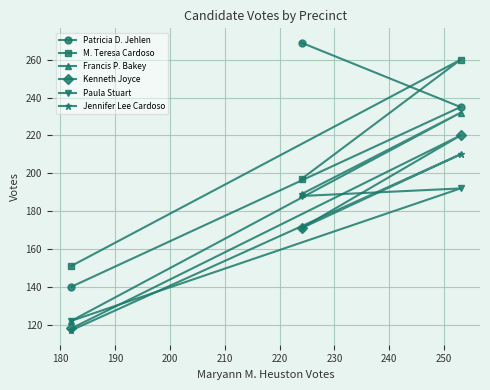

Is this an area chart (filled region under the line)?

No